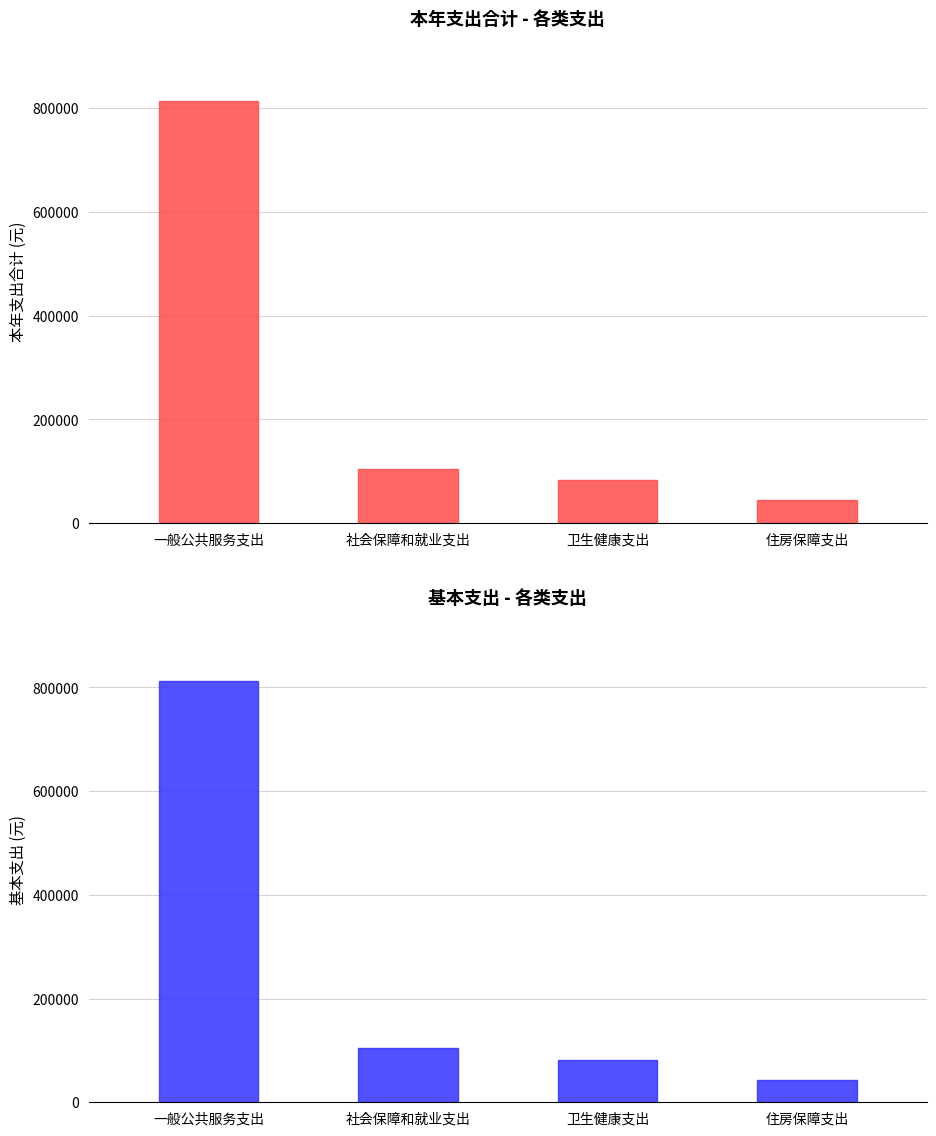

Between 一般公共服务支出 and 住房保障支出, which is larger?

一般公共服务支出